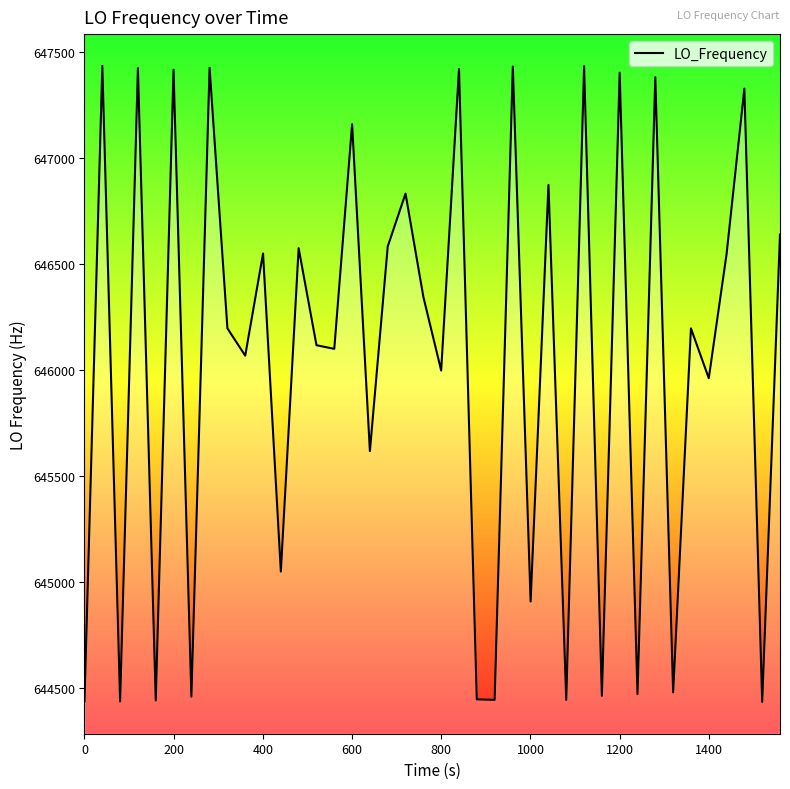

What is the greatest value displayed?

647436.7